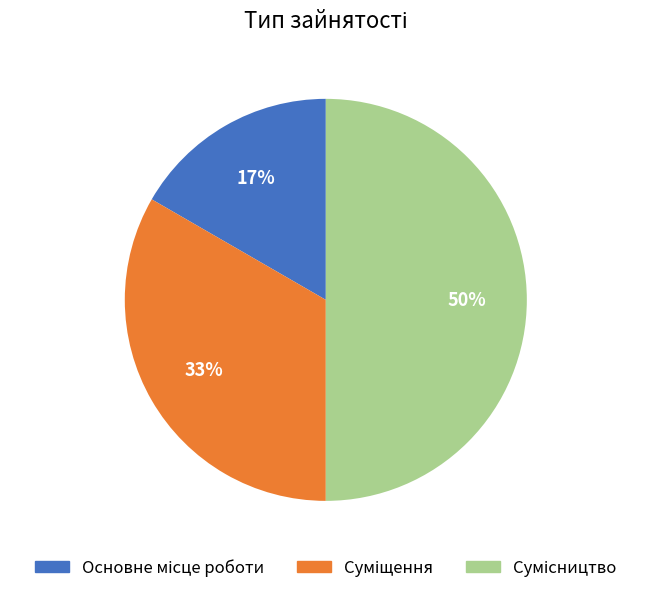

To the nearest percent, what is the average slice percentage?

33%